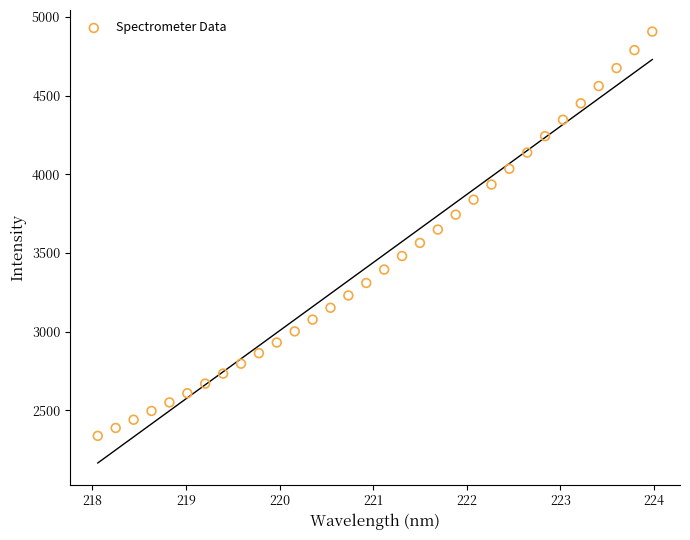

What is the range of X values (max minus min)?

5.9